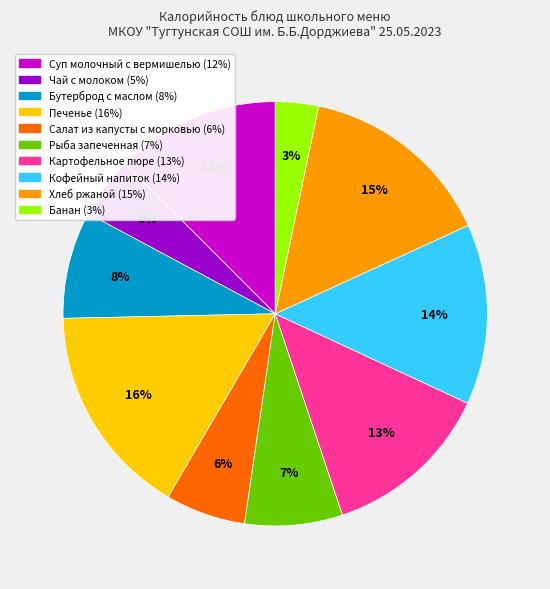

What percentage is the Картофельное пюре slice, to the nearest percent?

13%